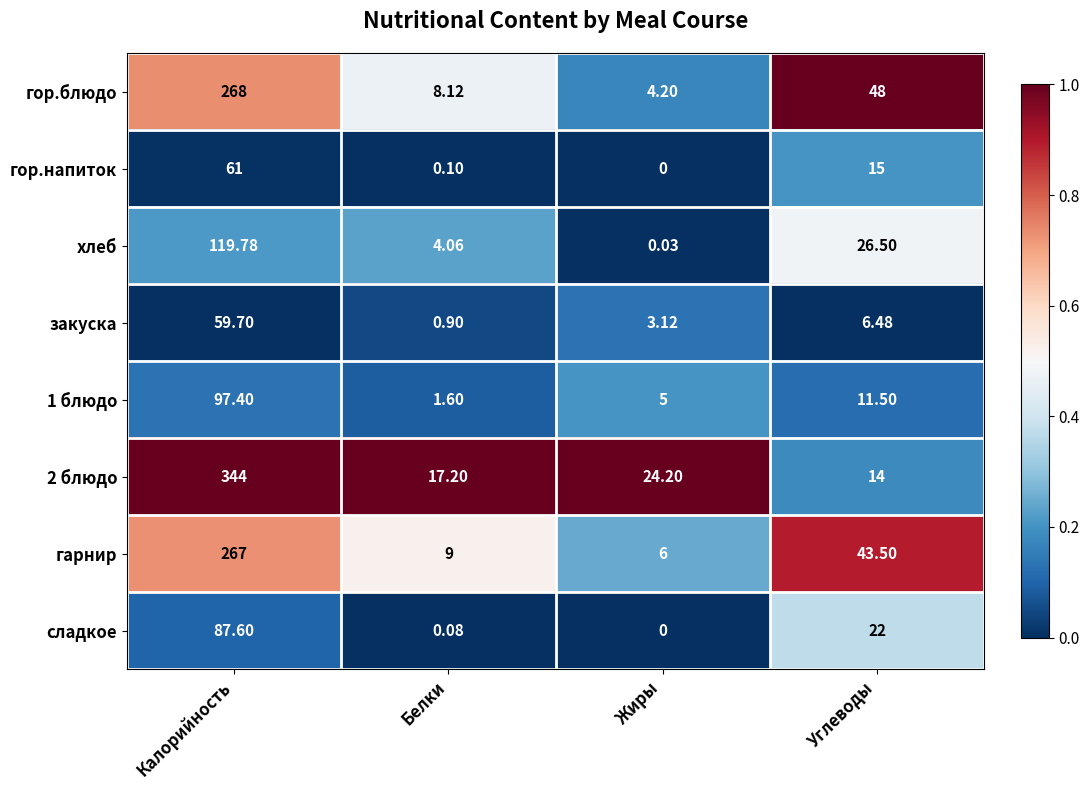

At Калорийность, list the series in order from largest to smallest.

2 блюдо, гор.блюдо, гарнир, хлеб, 1 блюдо, сладкое, гор.напиток, закуска